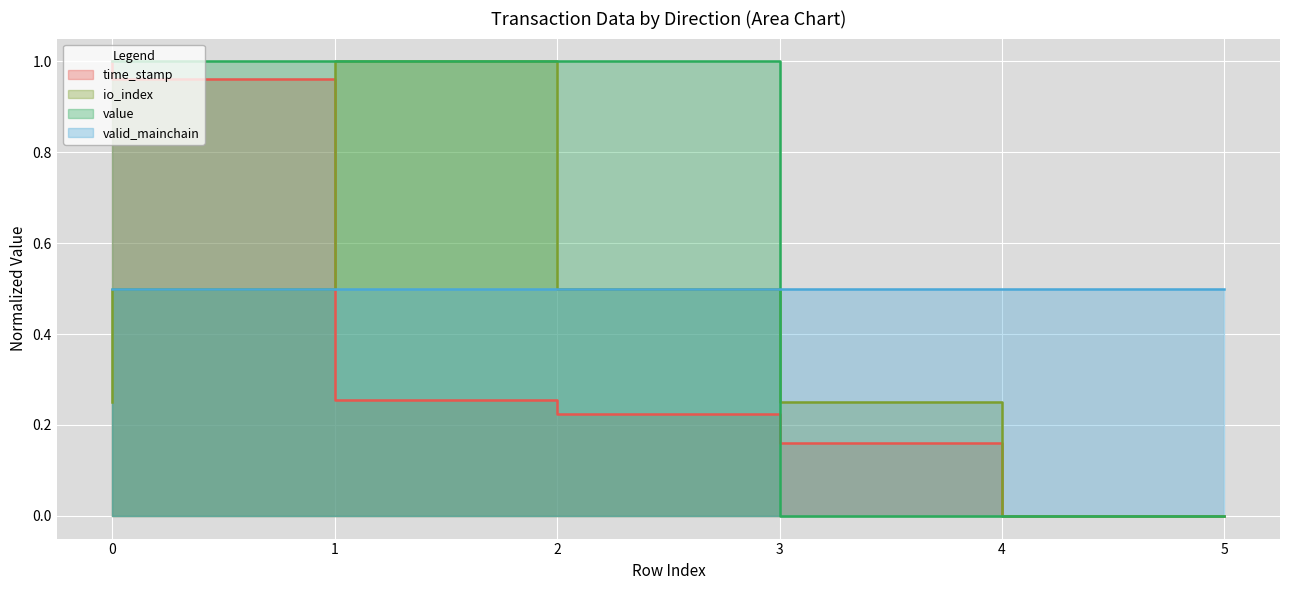

After their last crossing, which series has the higher values: io_index or time_stamp?

io_index